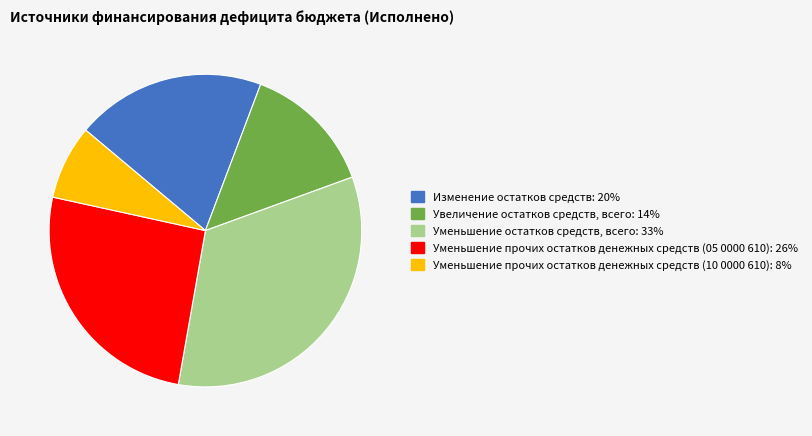

Is there any slice that represents more than half of the pie?

No